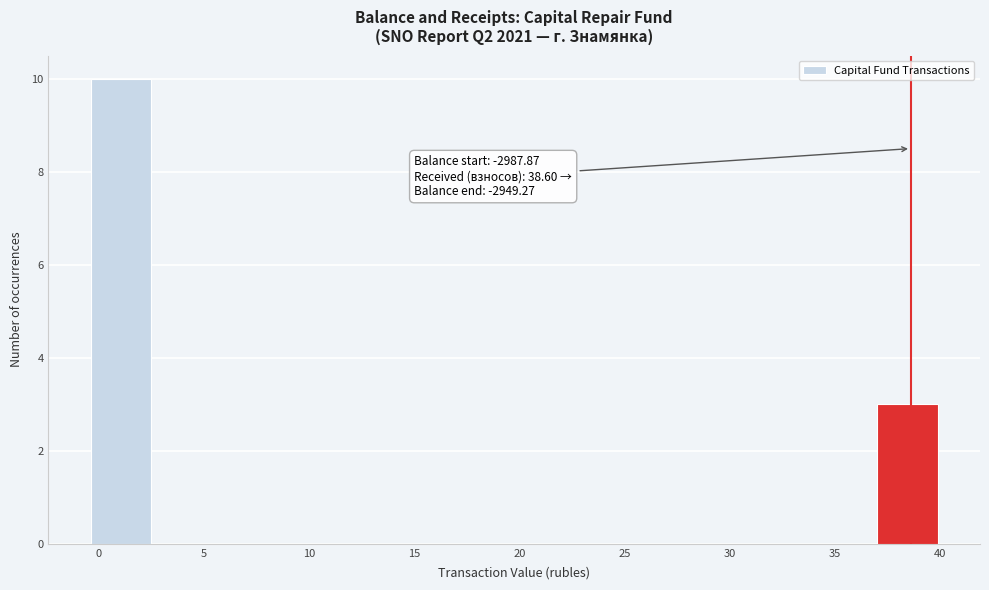

Over which range of the x-axis is the bar tallest?

-0.5 to 2.5